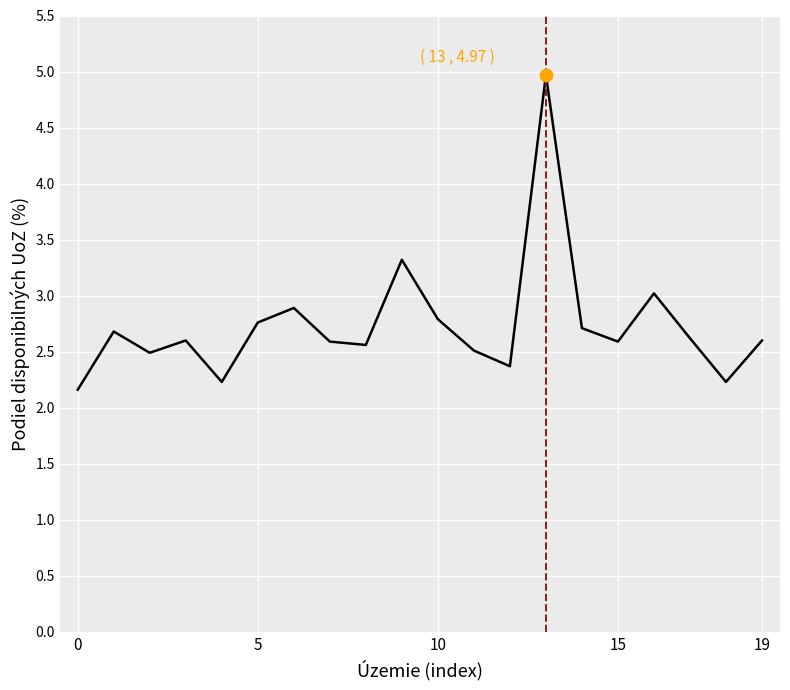

What is the greatest value displayed?

5.0